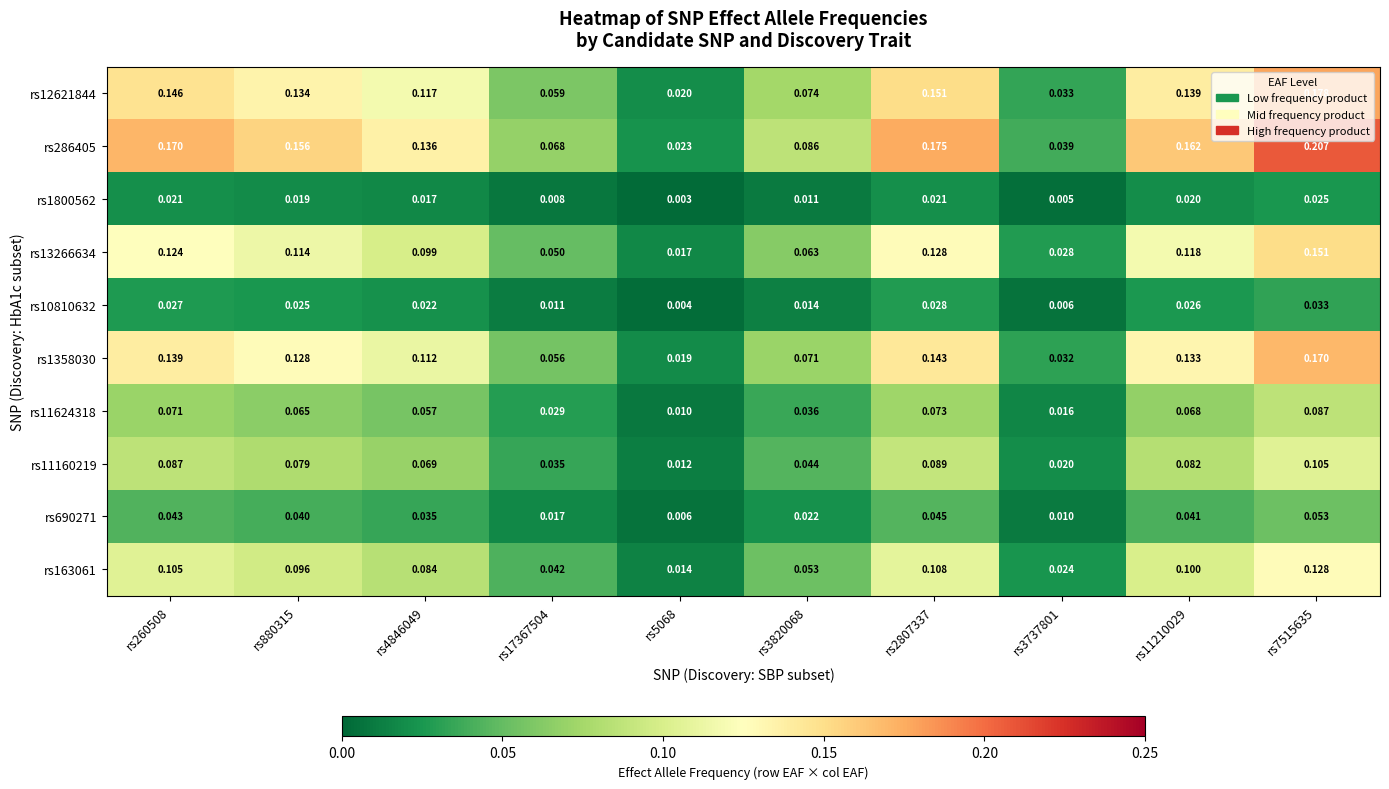

Which series has the largest total across all categories?

rs286405